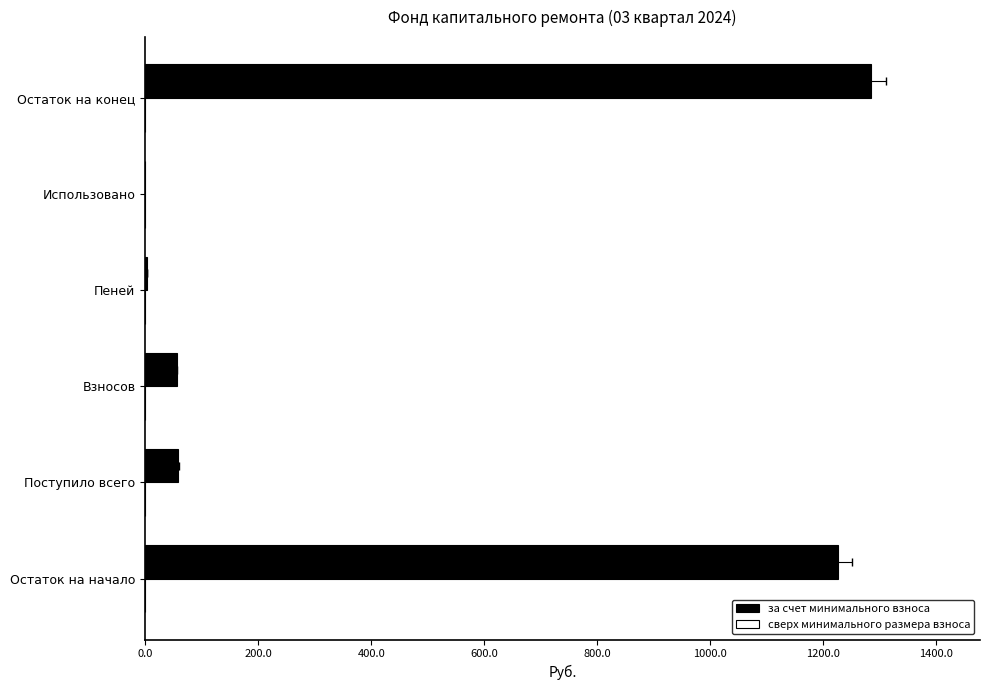

What is the sum of all сверх минимального размера взноса values?

2.1